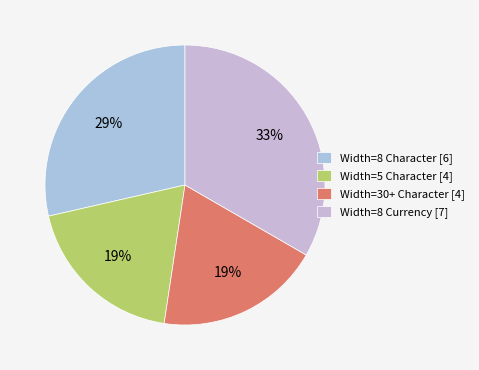

Is there a majority slice in this chart?

No